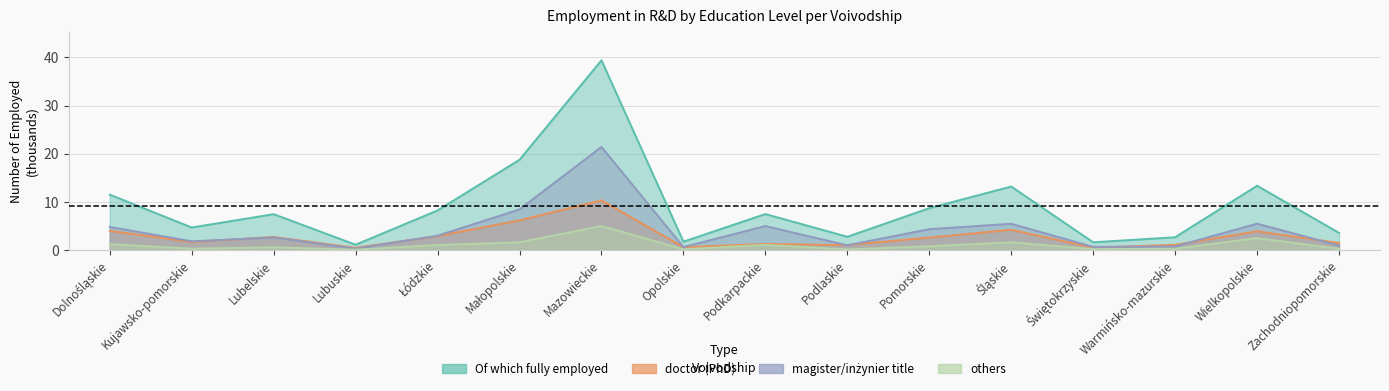

Reading left to right, what are all the values shown in this chart?

Of which fully employed: 11.5	4.7	7.5	1.1	8.2	18.7	39.4	1.7	7.5	2.8	8.7	13.2	1.6	2.7	13.4	3.6
doctor (PhD): 4.0	1.7	2.7	0.5	2.9	6.2	10.3	0.6	1.3	1.0	2.6	4.2	0.5	1.1	3.9	1.5
magister/inżynier title: 4.8	1.8	2.6	0.3	3.0	8.4	21.4	0.6	5.0	1.0	4.3	5.5	0.7	0.8	5.5	0.9
others: 1.2	0.3	0.6	0.1	1.1	1.6	5.0	0.2	1.1	0.1	0.8	1.6	0.2	0.3	2.5	0.3